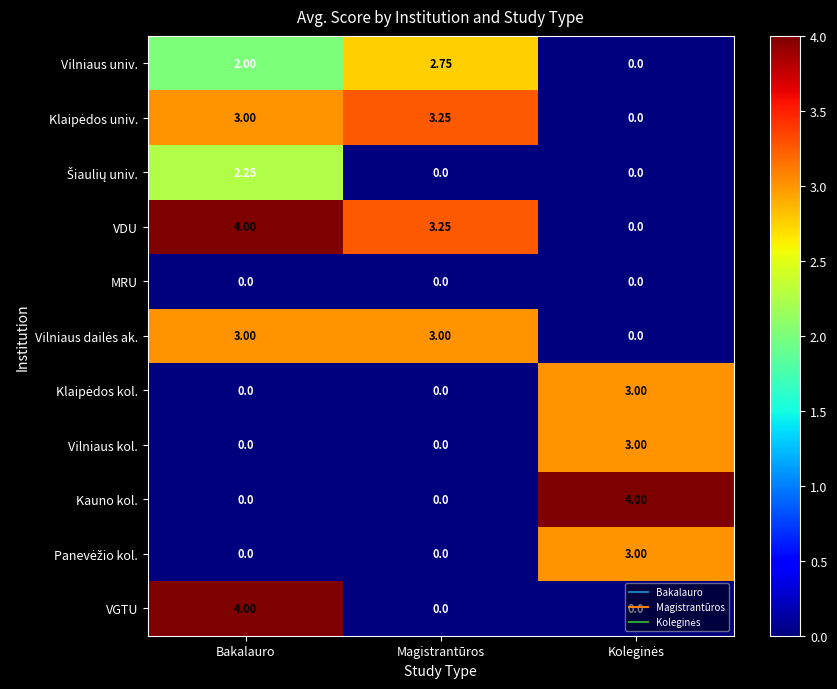

At which category is the sum across all series the highest?

Bakalauro